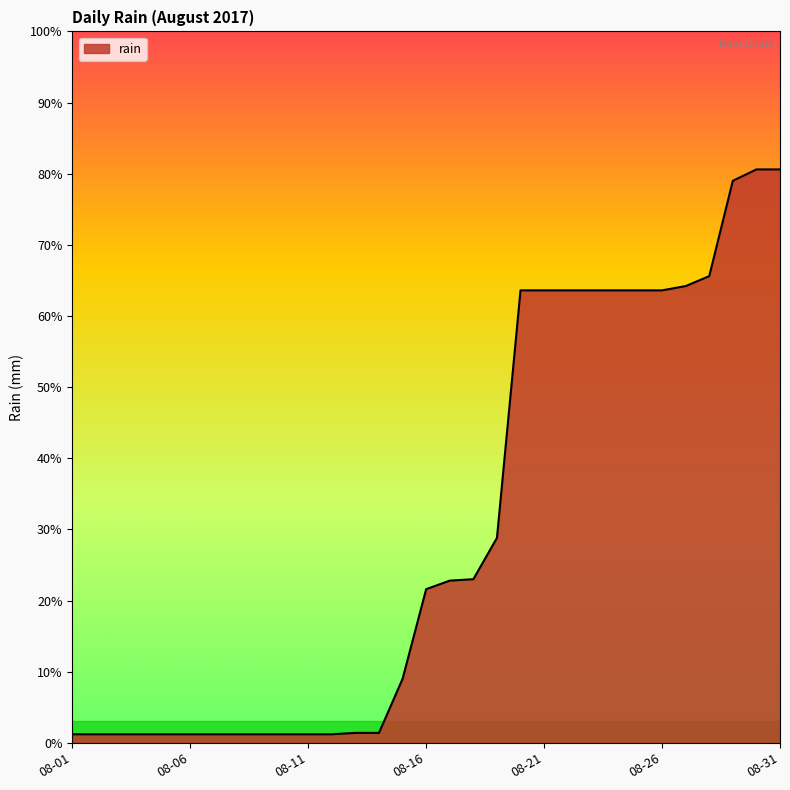

What is the maximum value shown in the chart?

80.6